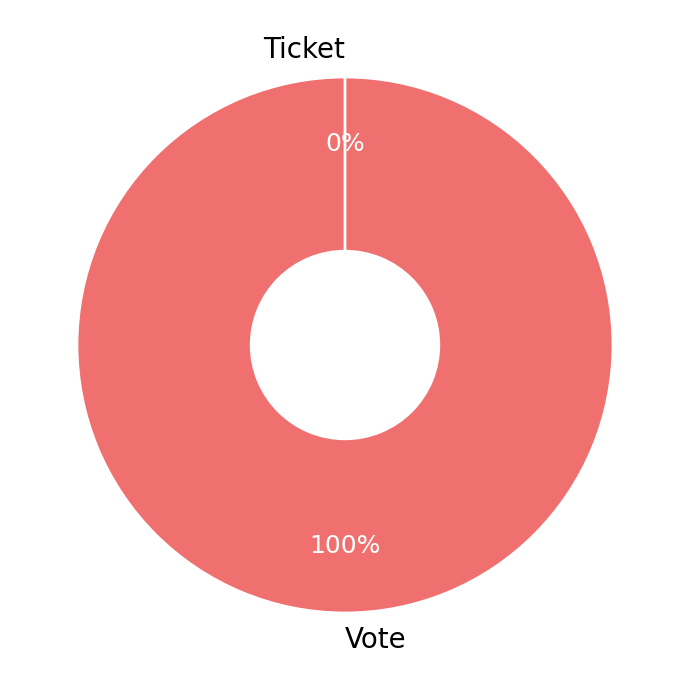

Is there any slice that represents more than half of the pie?

Yes